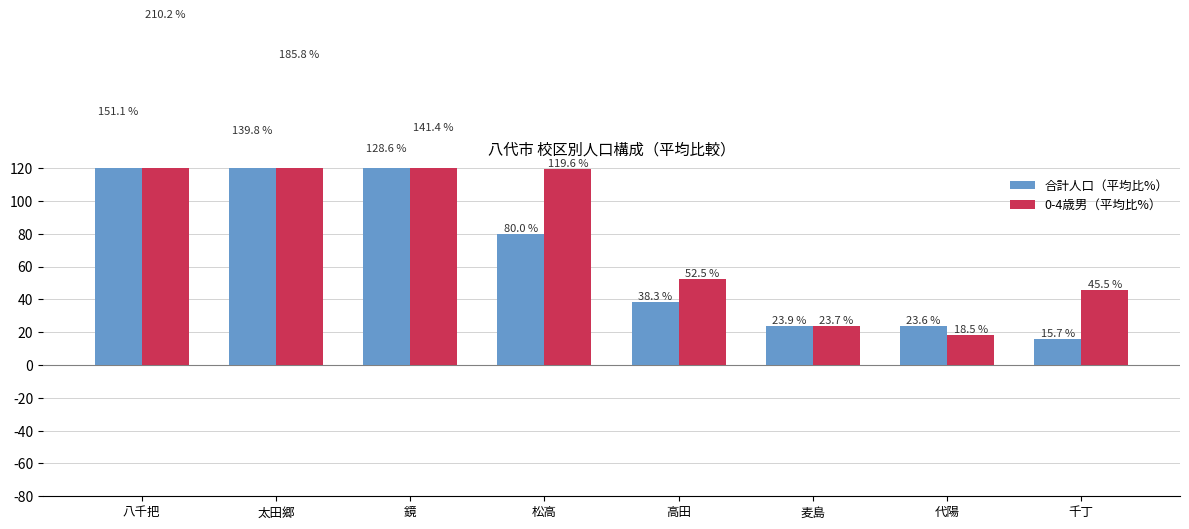

What is the difference between the second highest and minimum values in the 合計人口（平均比%） series?

124.0